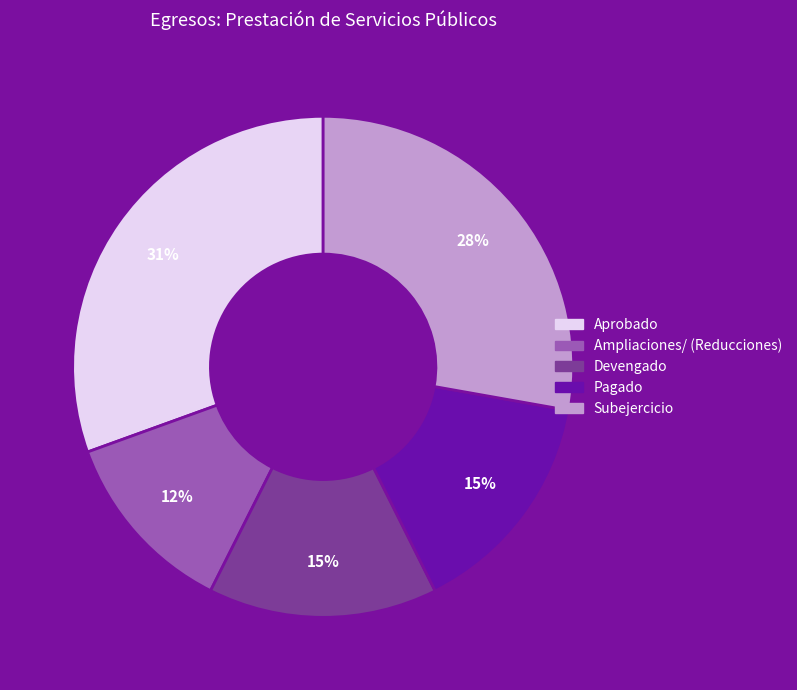

What is the ratio of the value at Pagado to the value at Devengado?

1.0